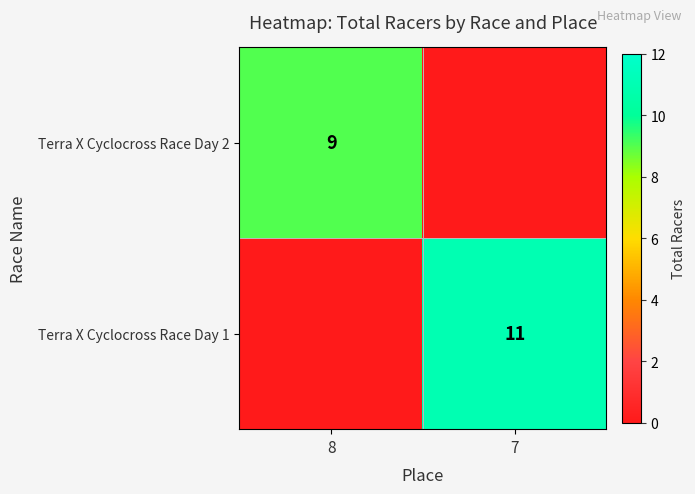

The value of Terra X Cyclocross Race Day 2 at 8 is 9. True or false?

True